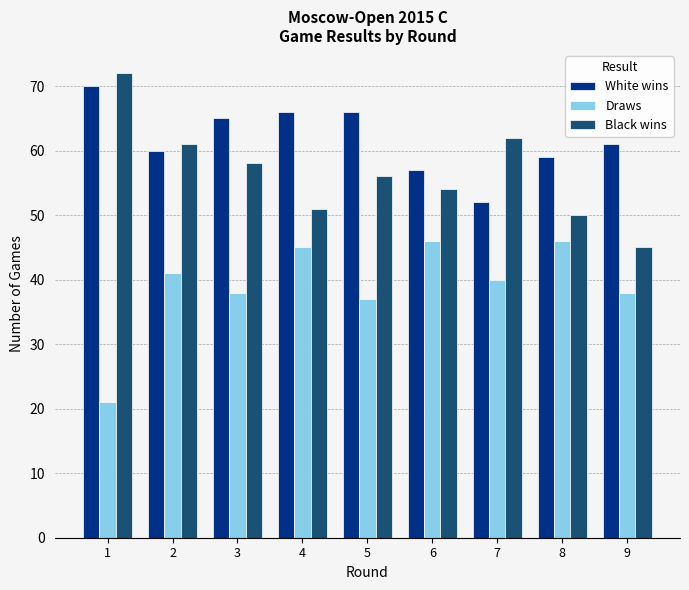

True or false: Draws has a value of 13 at 4.

False